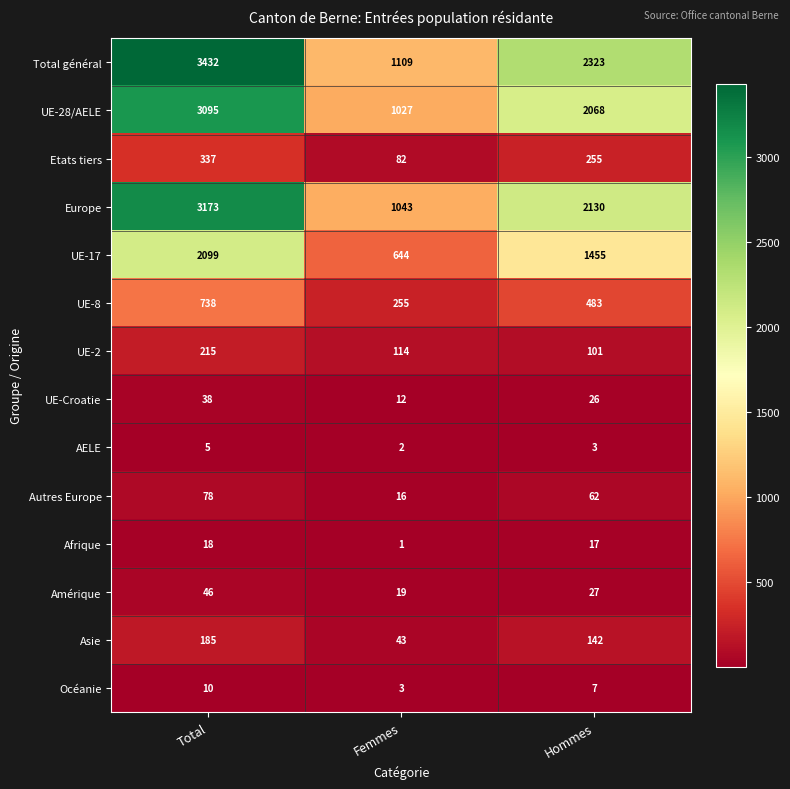

True or false: UE-2 has a value of 65 at Femmes.

False